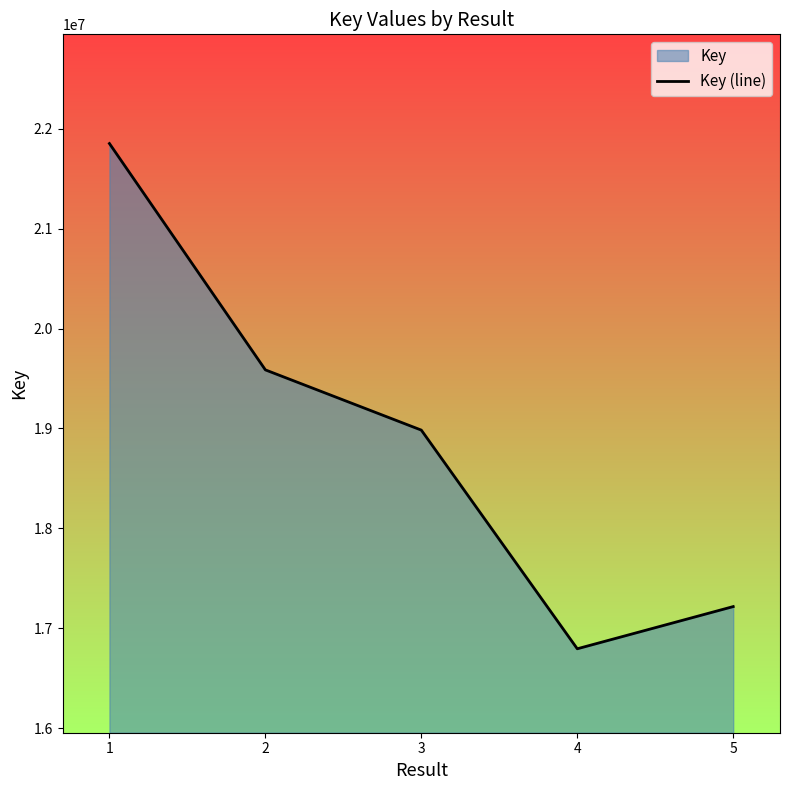

How many lines are shown in the chart?

1